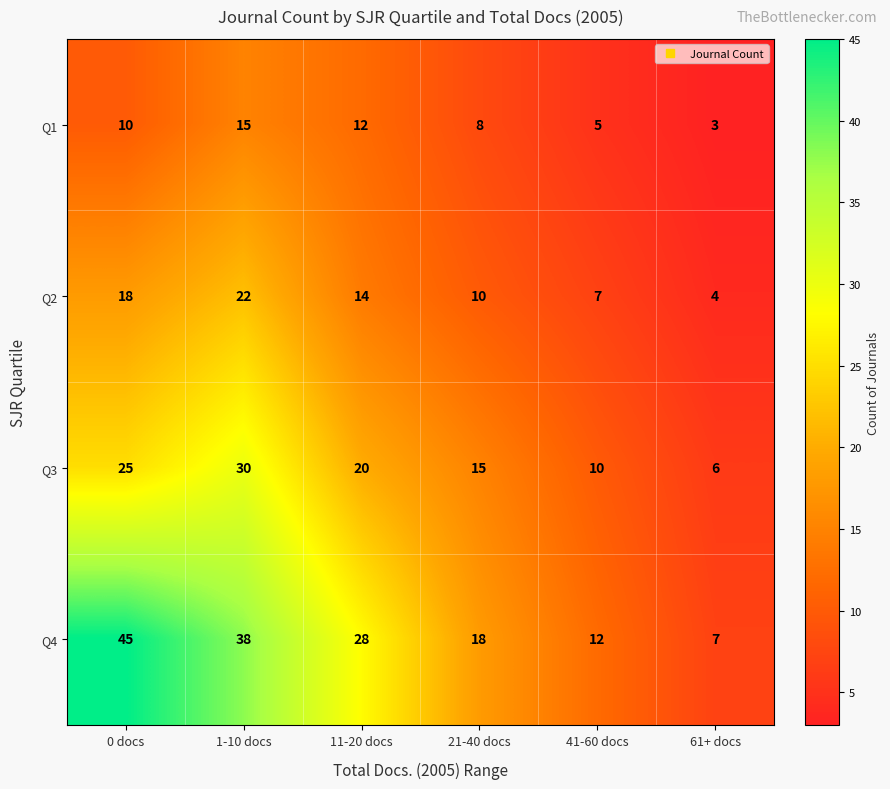

At 21-40 docs, list the series in order from largest to smallest.

Q4, Q3, Q2, Q1